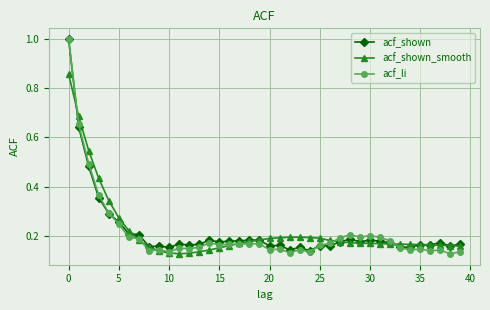

Which series has the widest spread of values?

acf_li